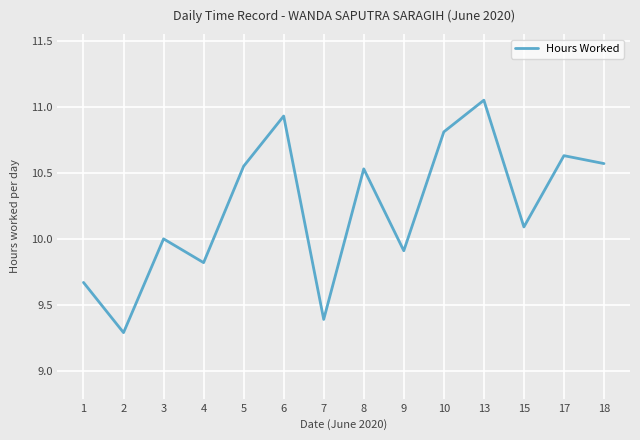

What is the minimum value shown in the chart?

9.3